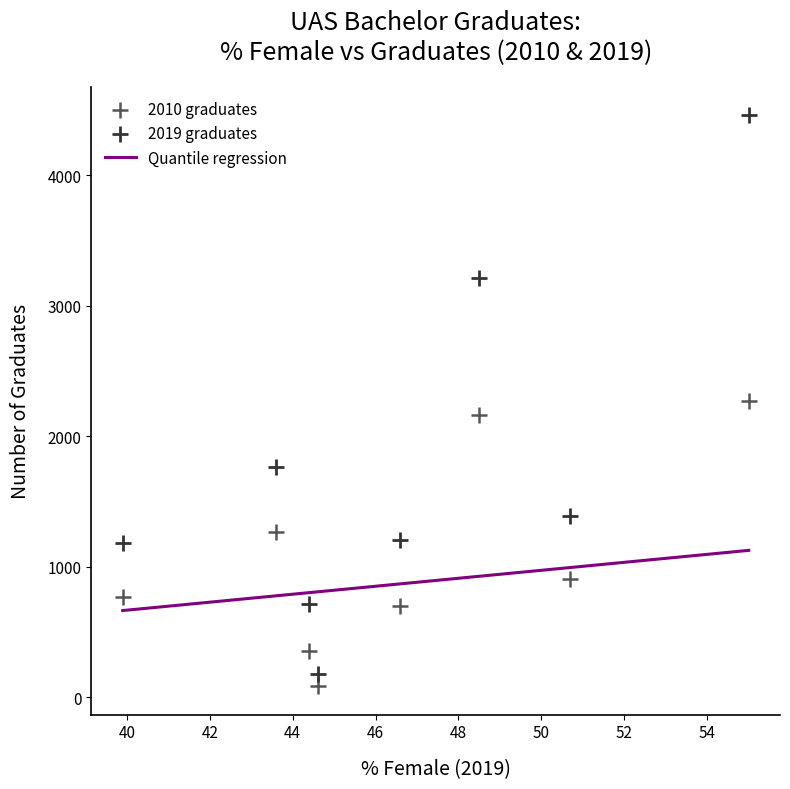

Which series reaches the minimum Y coordinate?

2010 graduates